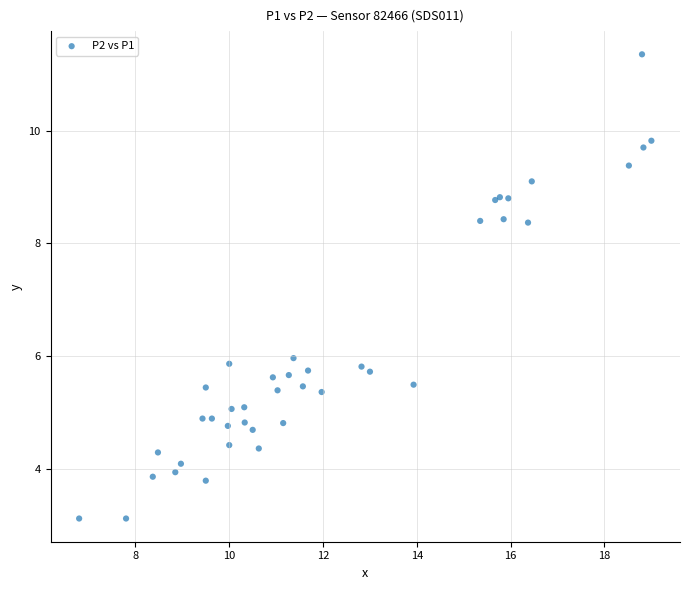

What Y value in the scatter plot is closest to 7?

6.0